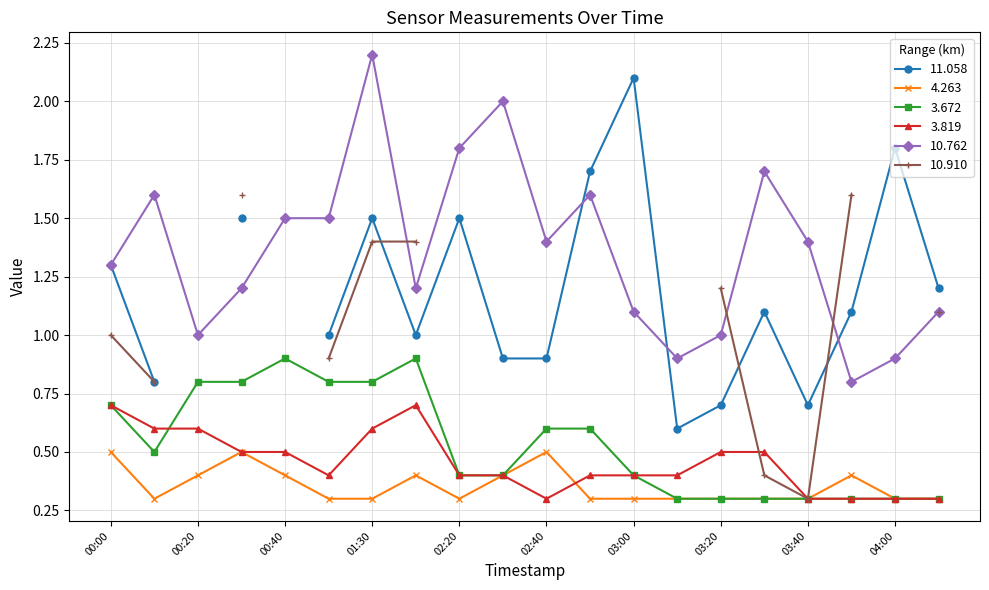

True or false: 3.819 and 10.762 cross at least once.

False